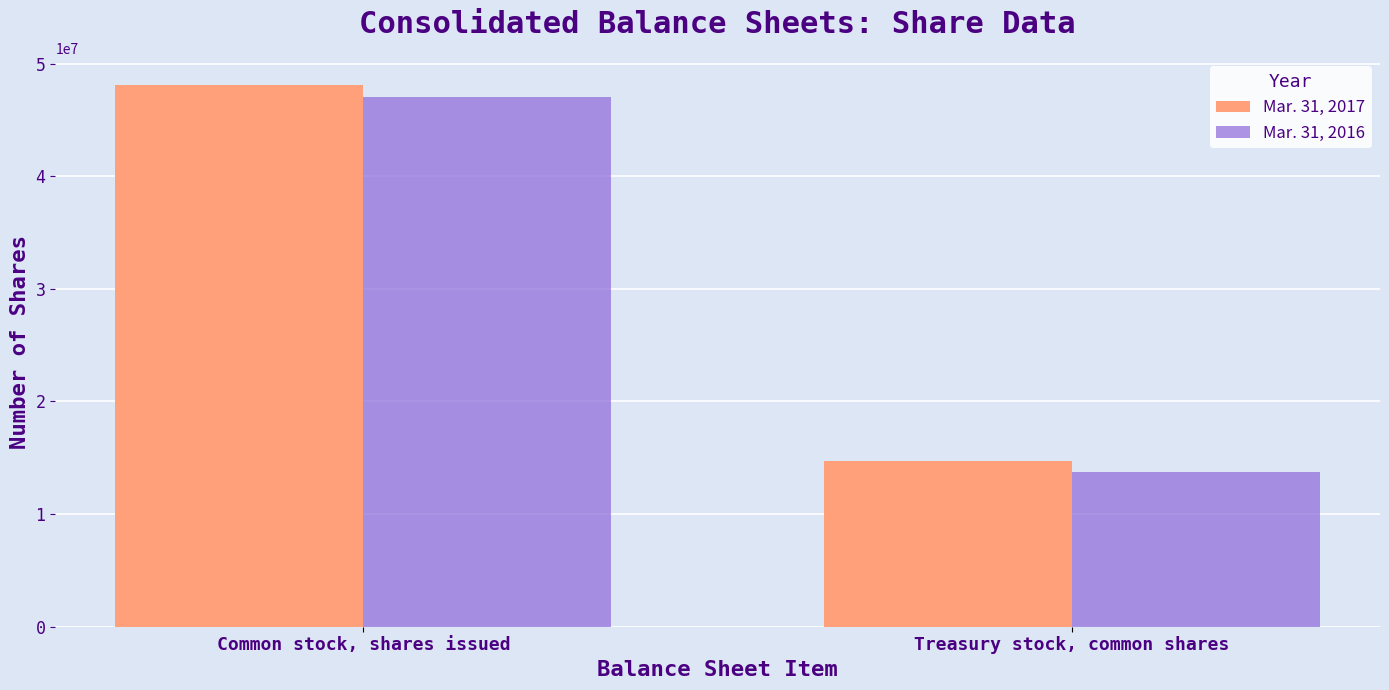

What is the total value across all series at Common stock, shares issued?

95116000